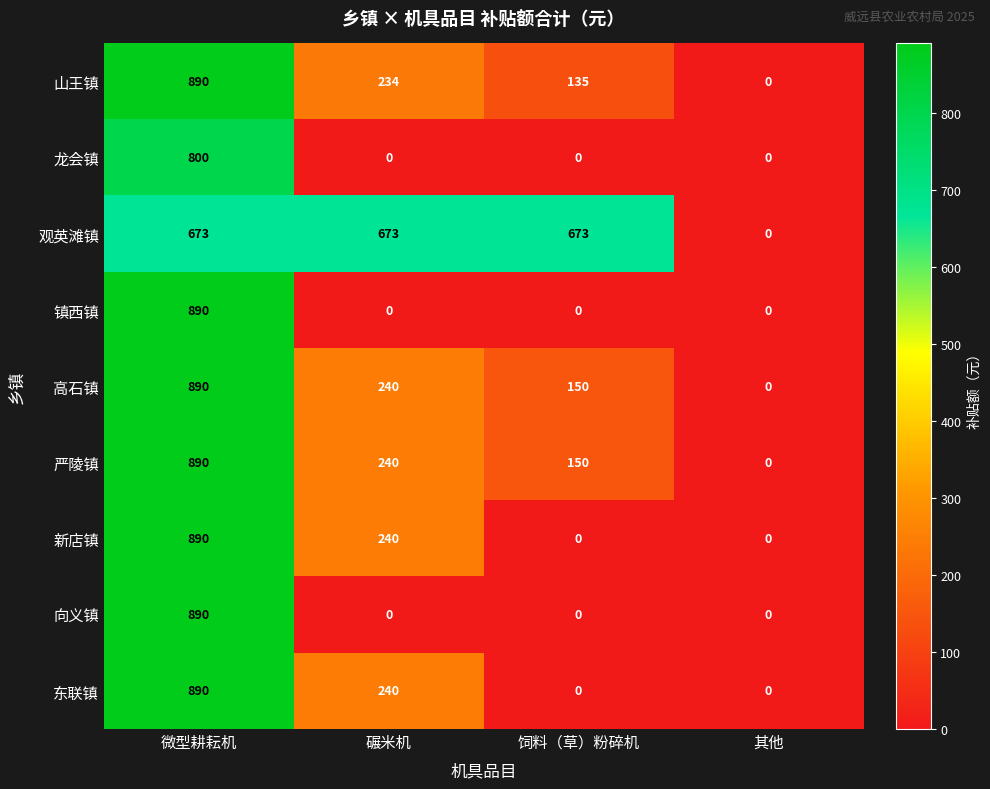

How many series are shown in this chart?

9